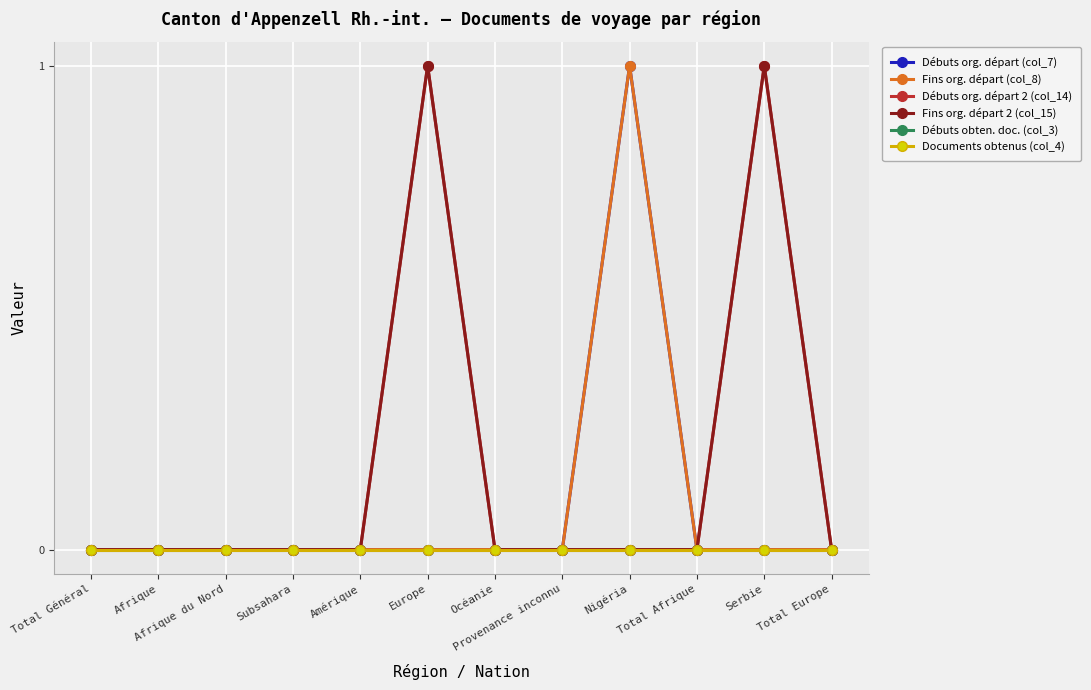

True or false: Documents obtenus (col_4) and Fins org. départ (col_8) intersect in this chart.

False